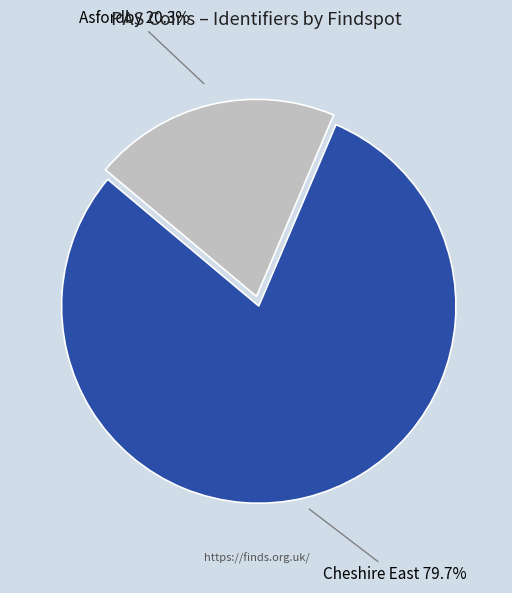

True or false: Cheshire East accounts for 85% of the total.

False